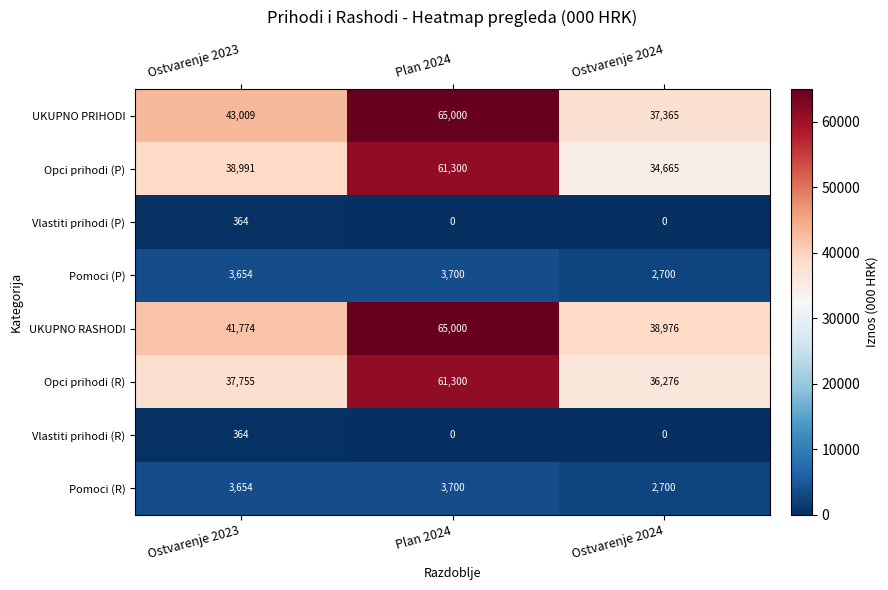

At which category does the chart reach its peak across all series?

Plan 2024